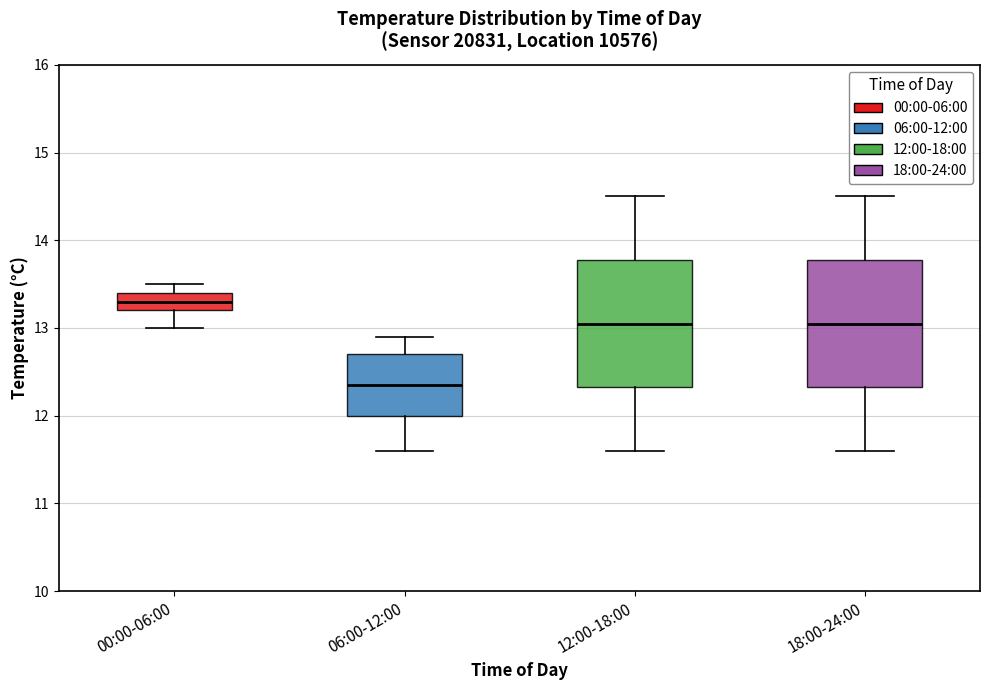

Reading left to right, read every box against the y-axis: the position of its median line, the range the box covers, and the ends of its whiskers. The values are not printed on the chart, so give them approximately, as read against the axis.

00:00-06:00: median 13.3, box 13.2 to 13.4, whiskers 13.0 to 13.5
06:00-12:00: median 12.4, box 12.0 to 12.7, whiskers 11.6 to 12.9
12:00-18:00: median 13.1, box 12.3 to 13.8, whiskers 11.6 to 14.5
18:00-24:00: median 13.1, box 12.3 to 13.8, whiskers 11.6 to 14.5